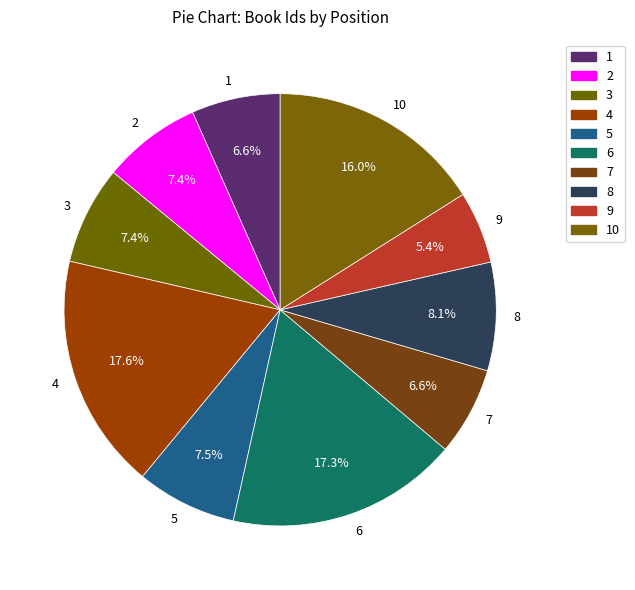

What is the smallest slice in the pie chart?

9